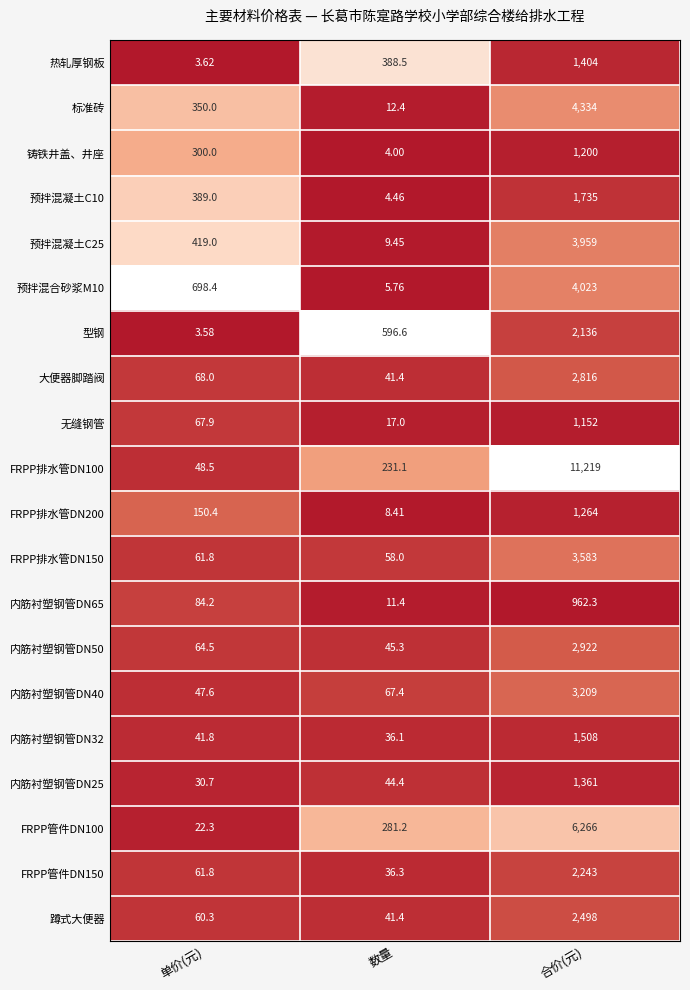

What is the spread (max minus min) of values at 数量?

592.6